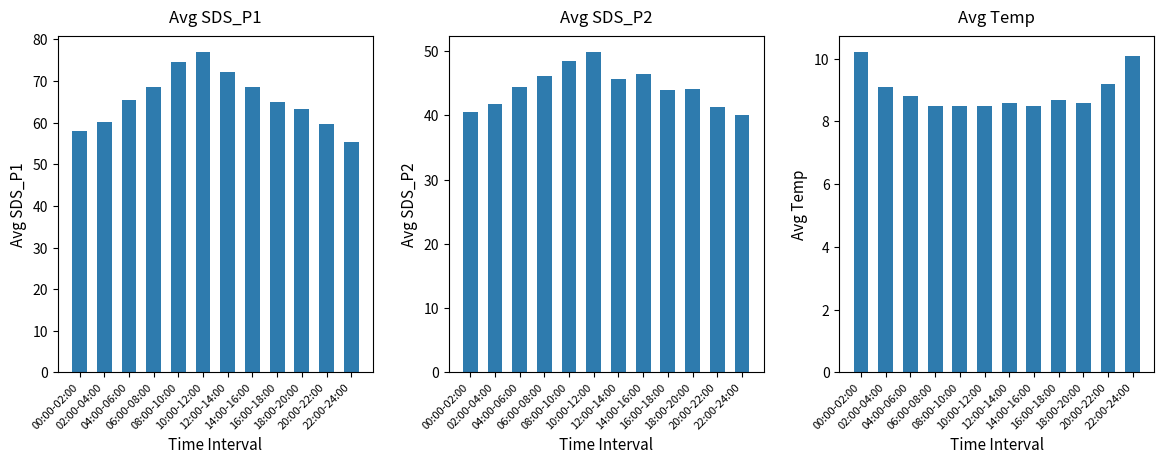

What is the difference between the highest and lowest values at 02:00-04:00?

51.1